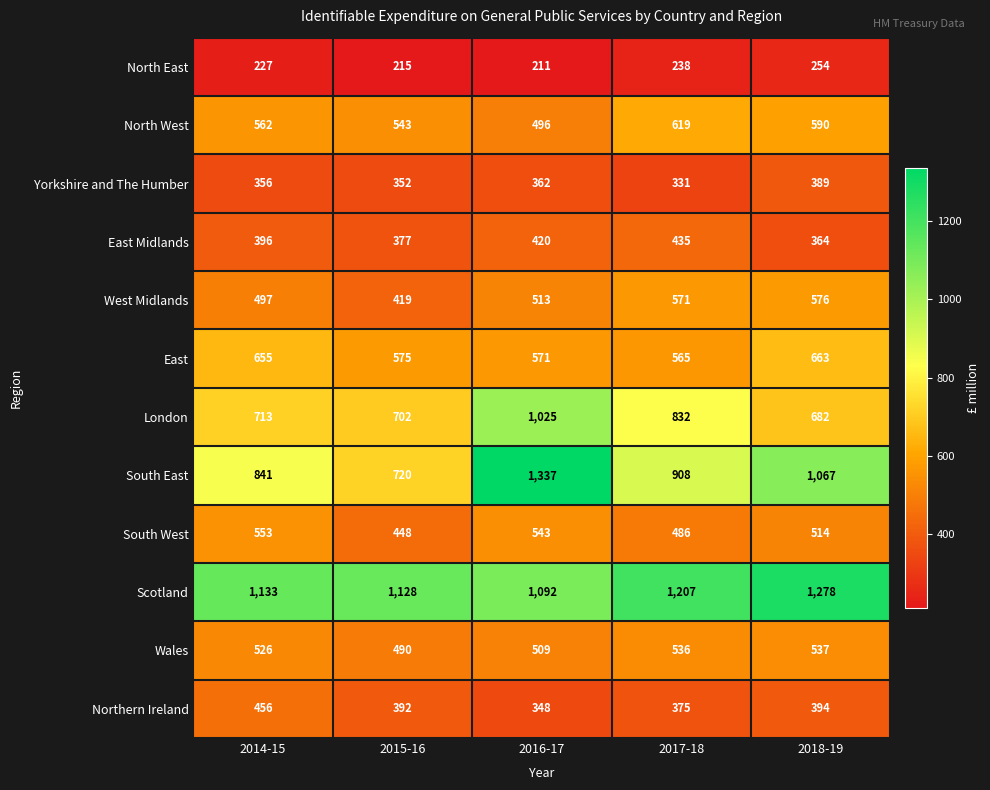

What value does the Yorkshire and The Humber series have at 2017-18, to the nearest 5?

330